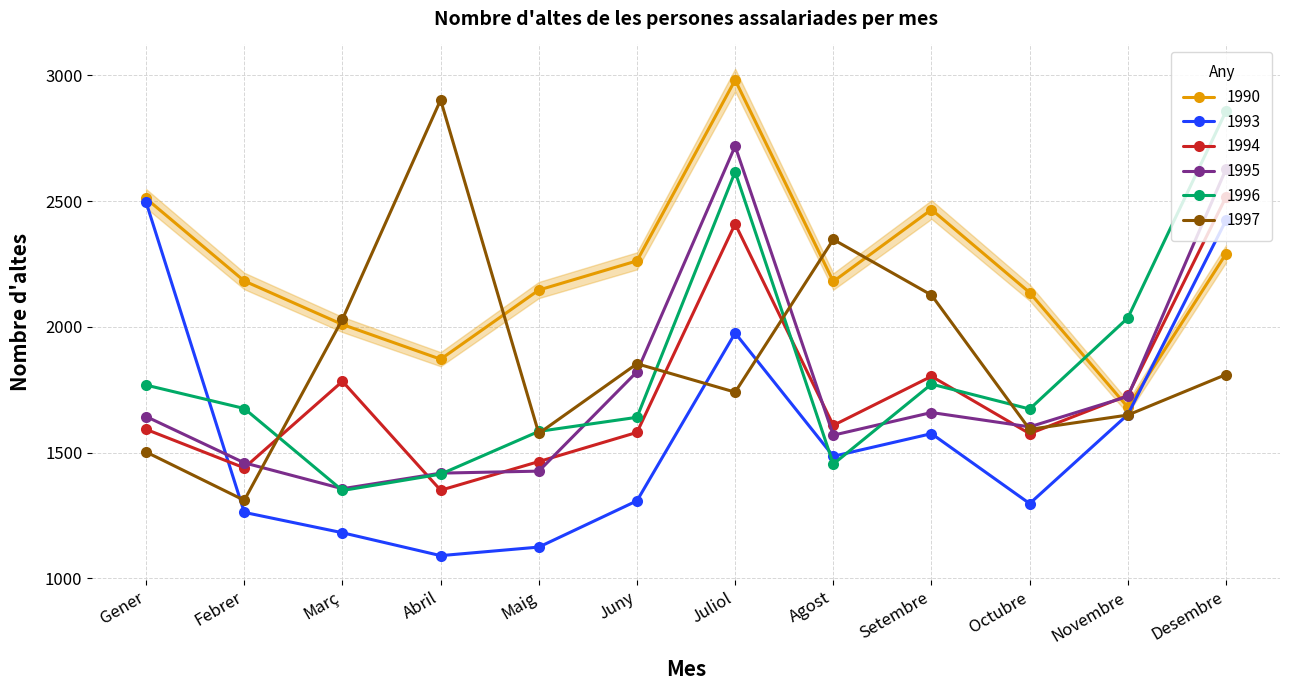

Between which two adjacent categories do 1995 and 1993 first intersect?

Gener and Febrer